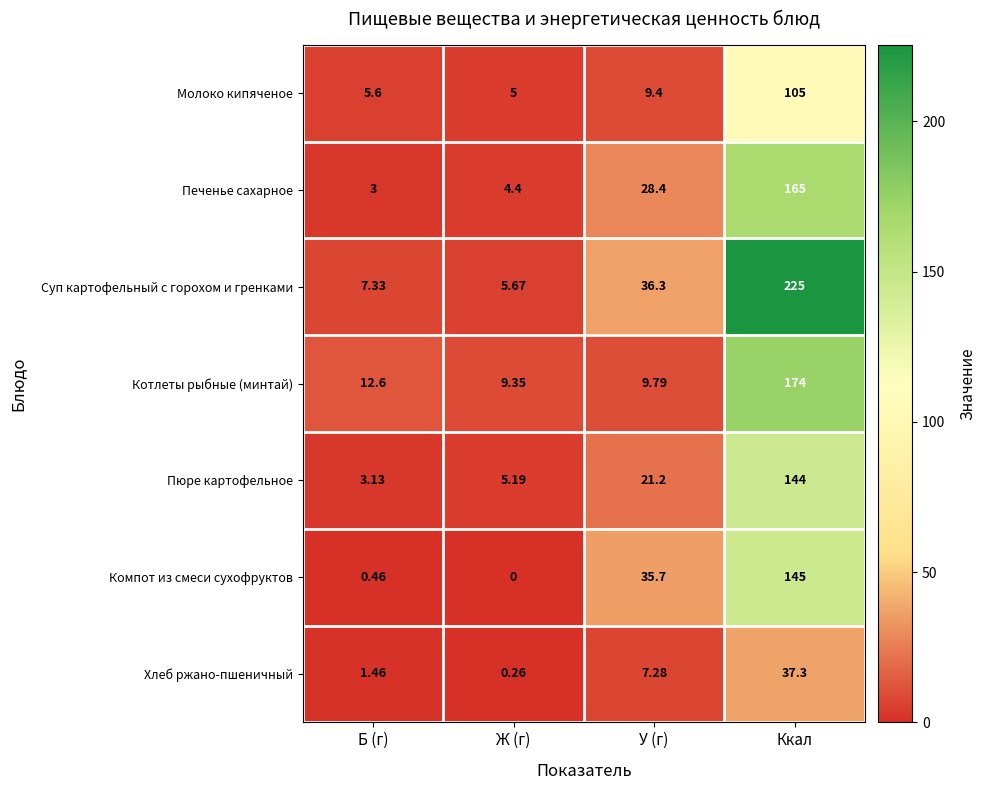

Which series has the largest total across all categories?

Суп картофельный с горохом и гренками